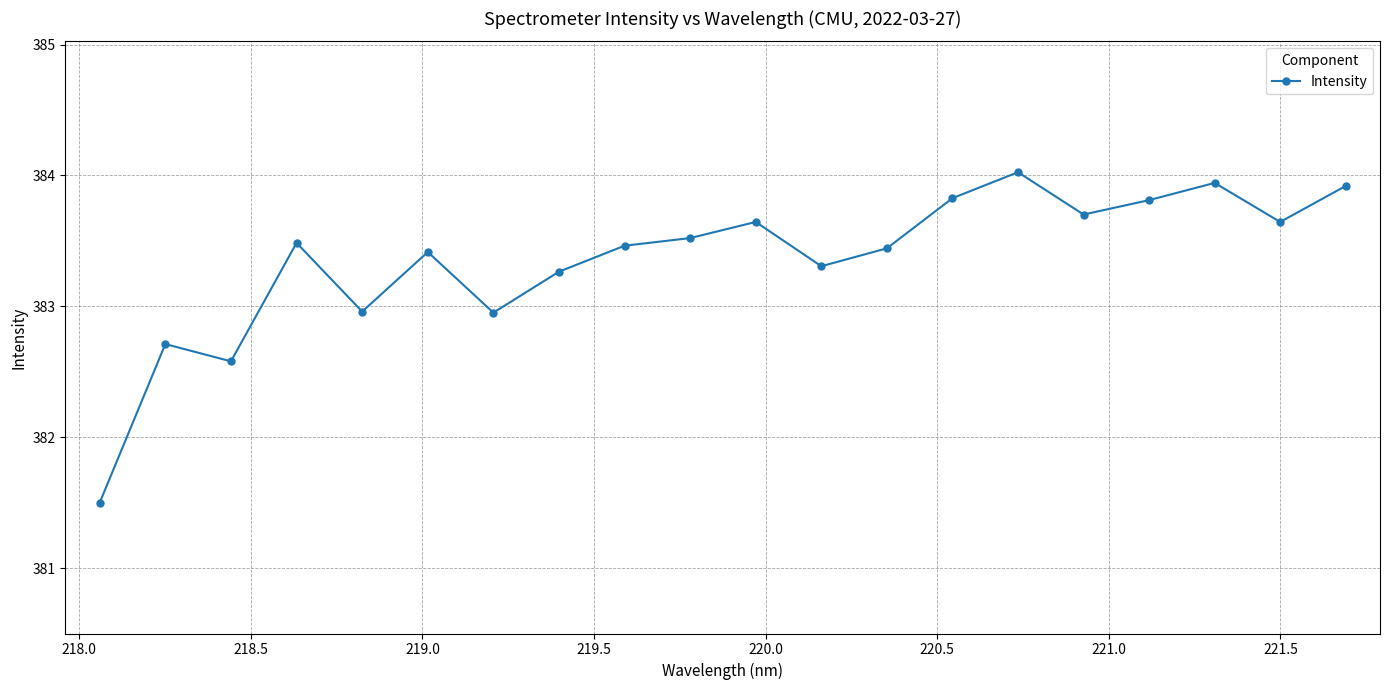

What is the greatest value displayed?

384.0